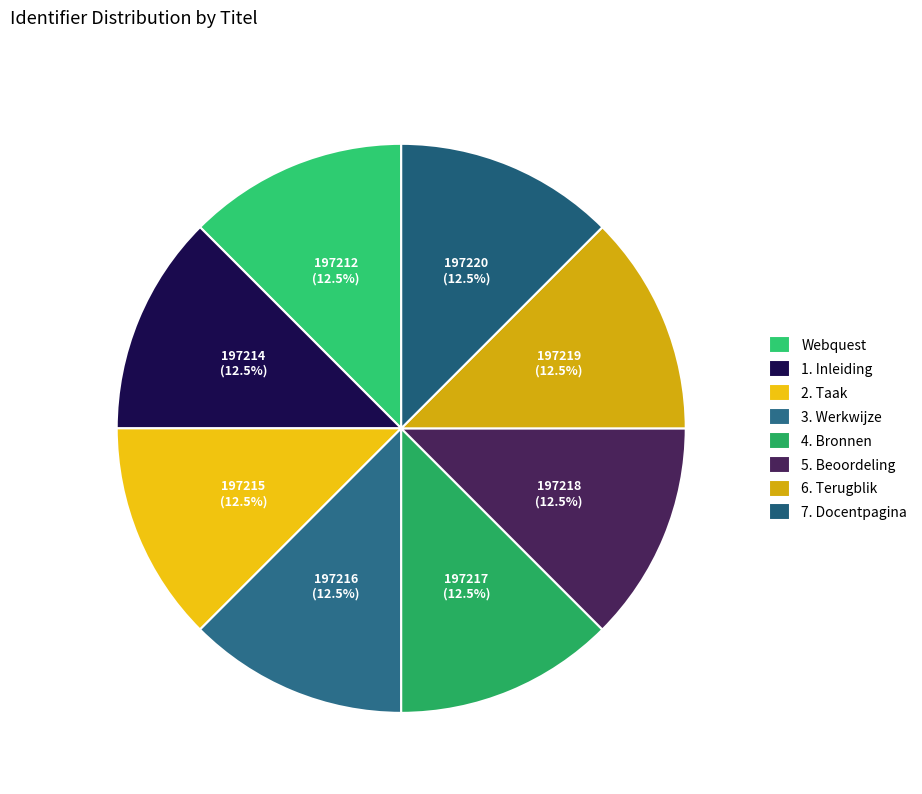

How many segments does this pie chart have?

8